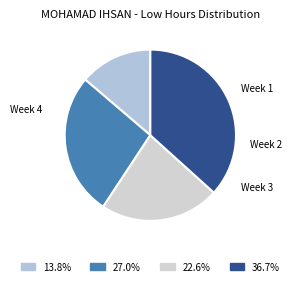

Does any single category account for the majority?

No